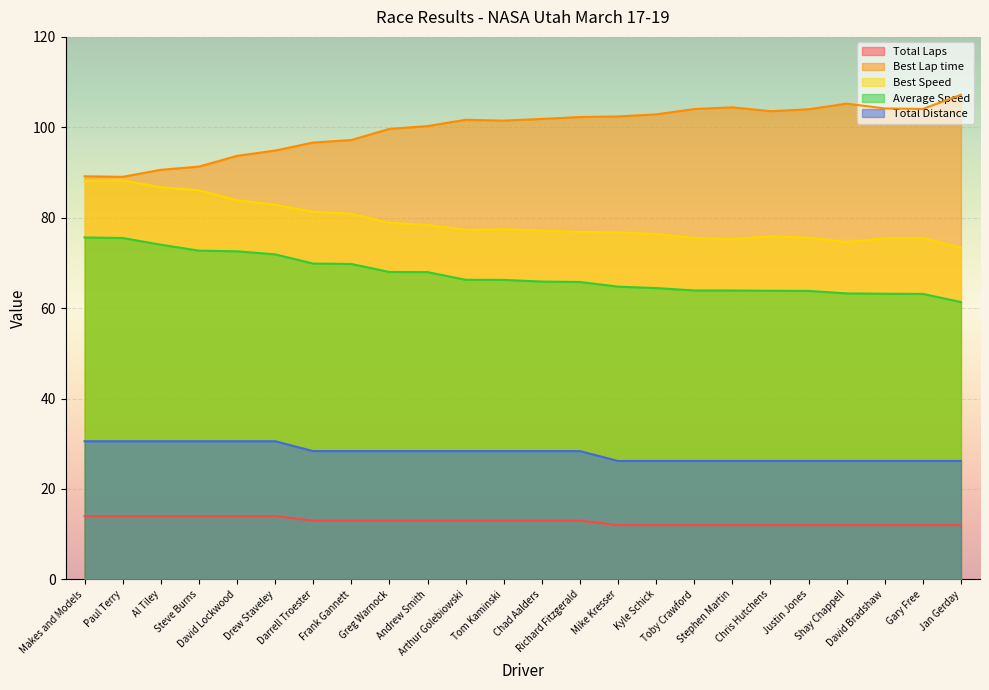

What is the label of the 12th point from the right?

Chad Aalders